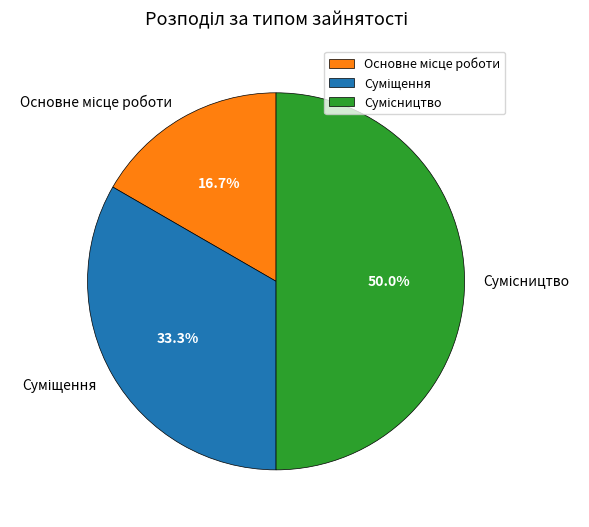

How many slices are in this pie chart?

3